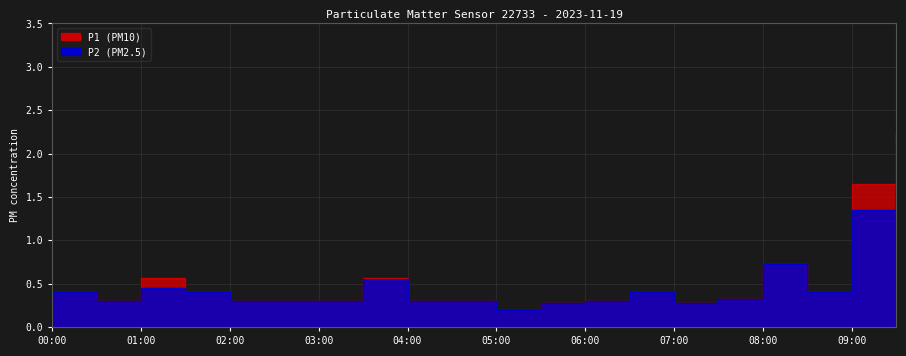

How many lines are shown in the chart?

2